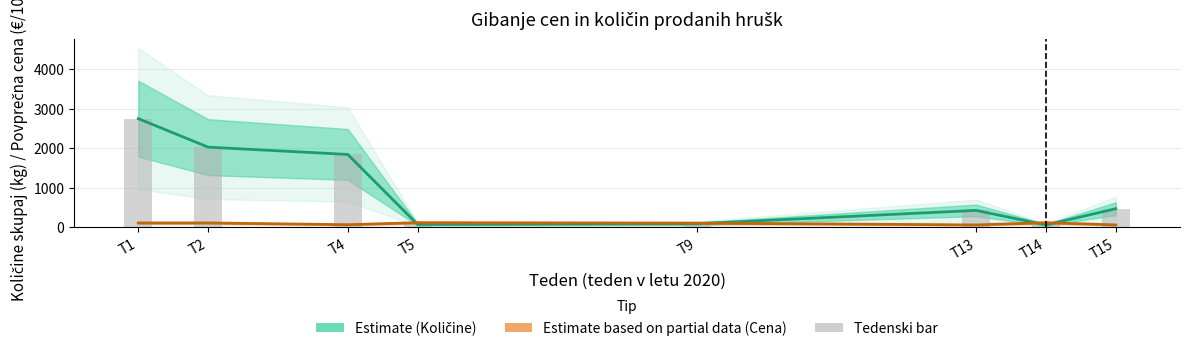

What is the spread (max minus min) of values at T13?

368.0